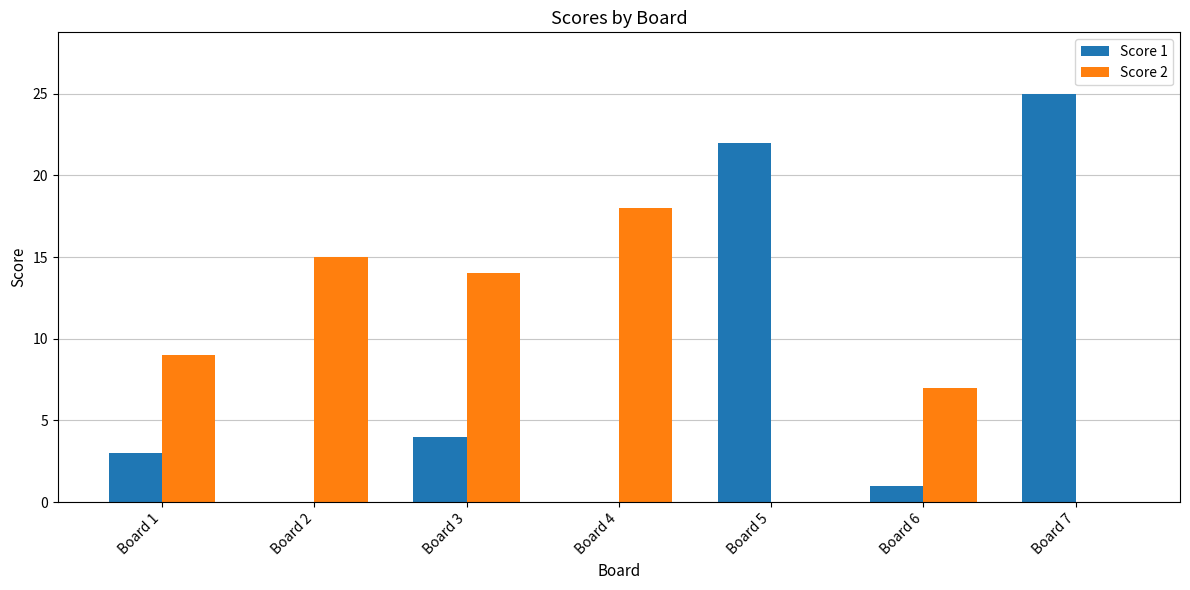

What is the maximum value for Score 1?

25